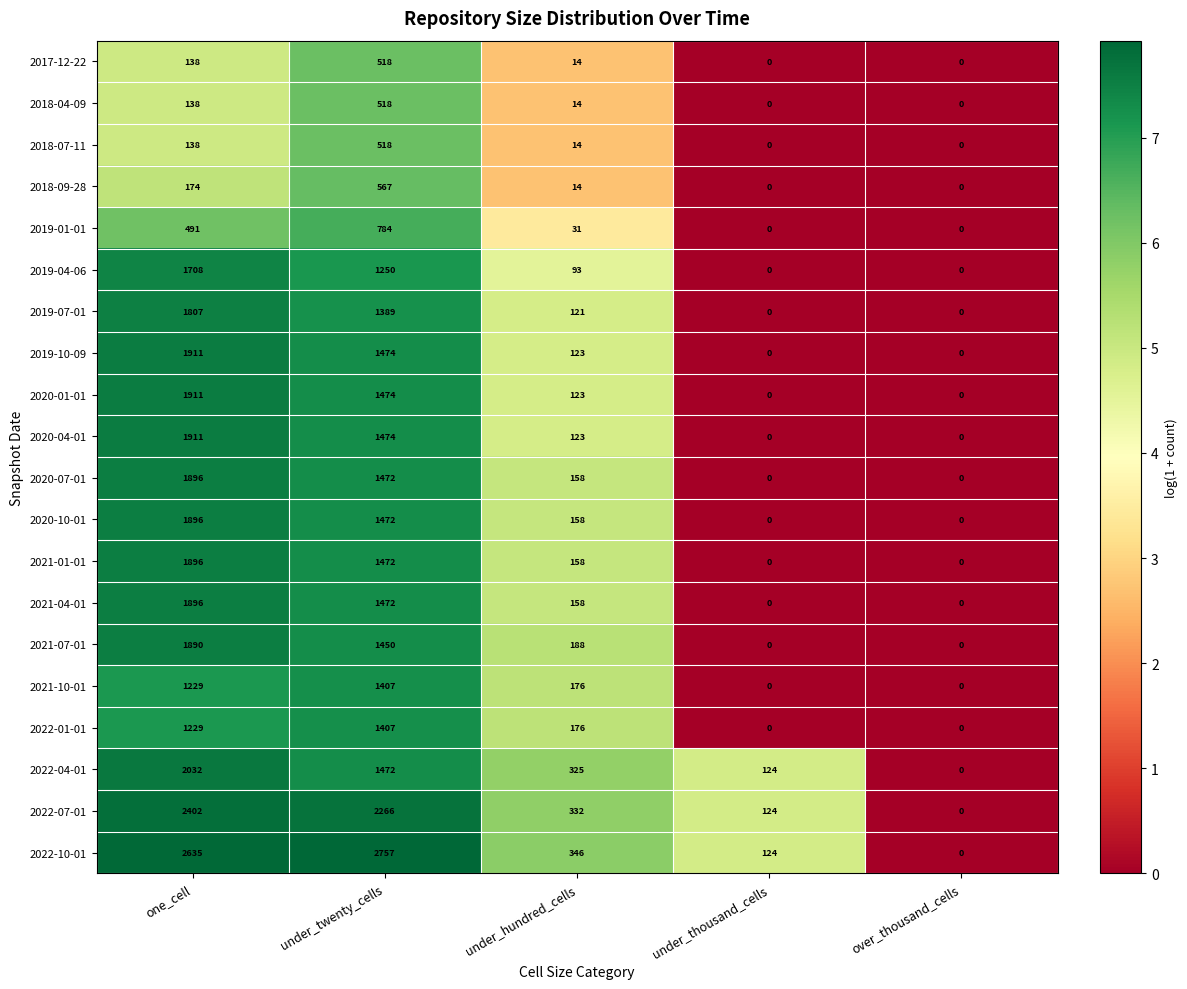

Which category has the highest value across all series?

under_twenty_cells